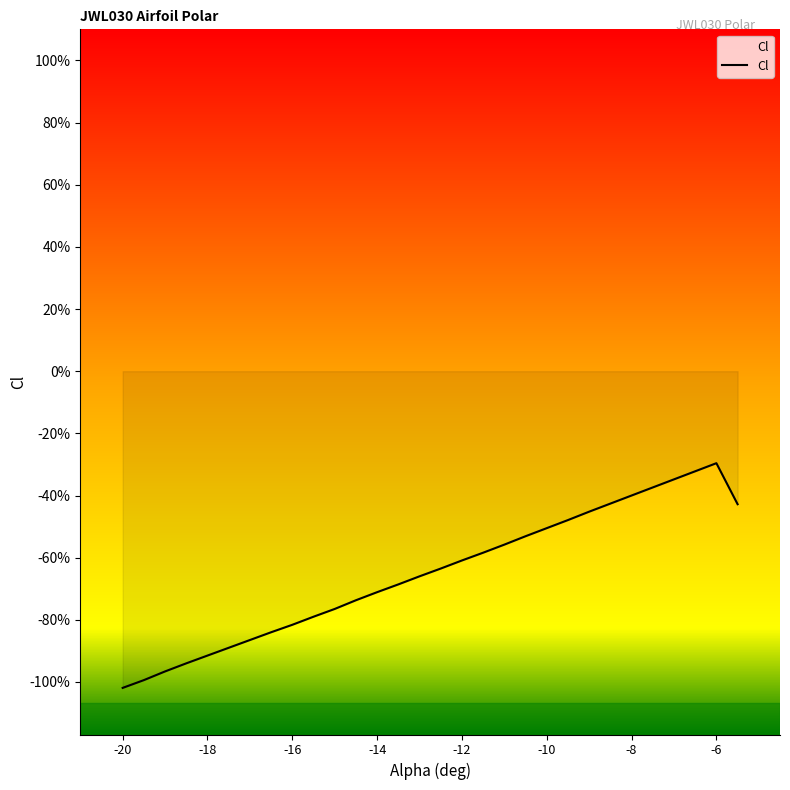

Rank the categories by value from lowest to highest.

-20, -19.5, -19, -18.5, -18, -17.5, -17, -16.5, -16, -15.5, -15, -14.5, -14, -13.5, -13, -12.5, -12, -11.5, -11, -10.5, -10, -9.5, -9, -5.5, -8.5, -8, -7.5, -7, -6.5, -6